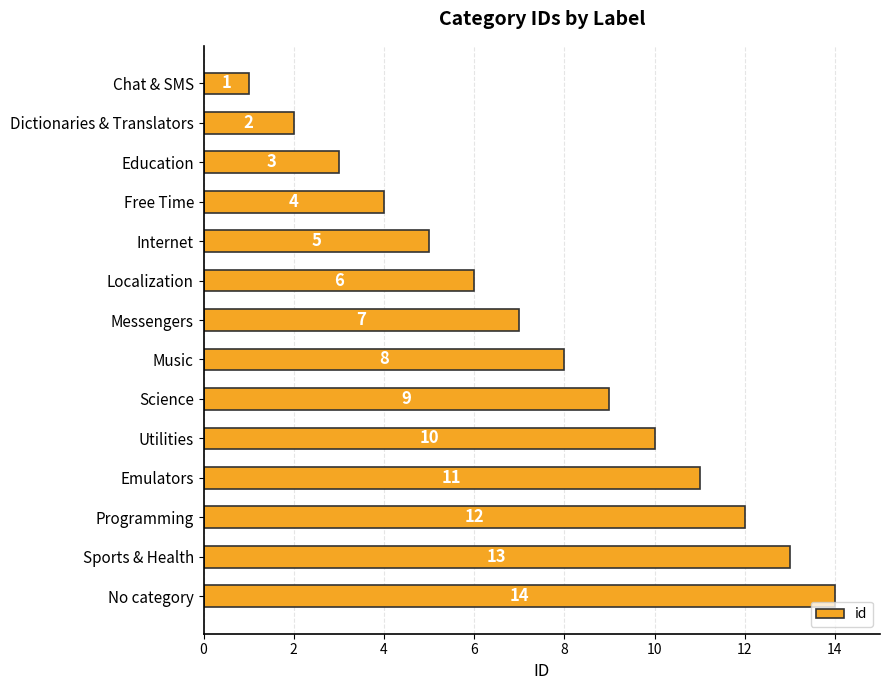

Where is the data nearest to the value 7?

Messengers